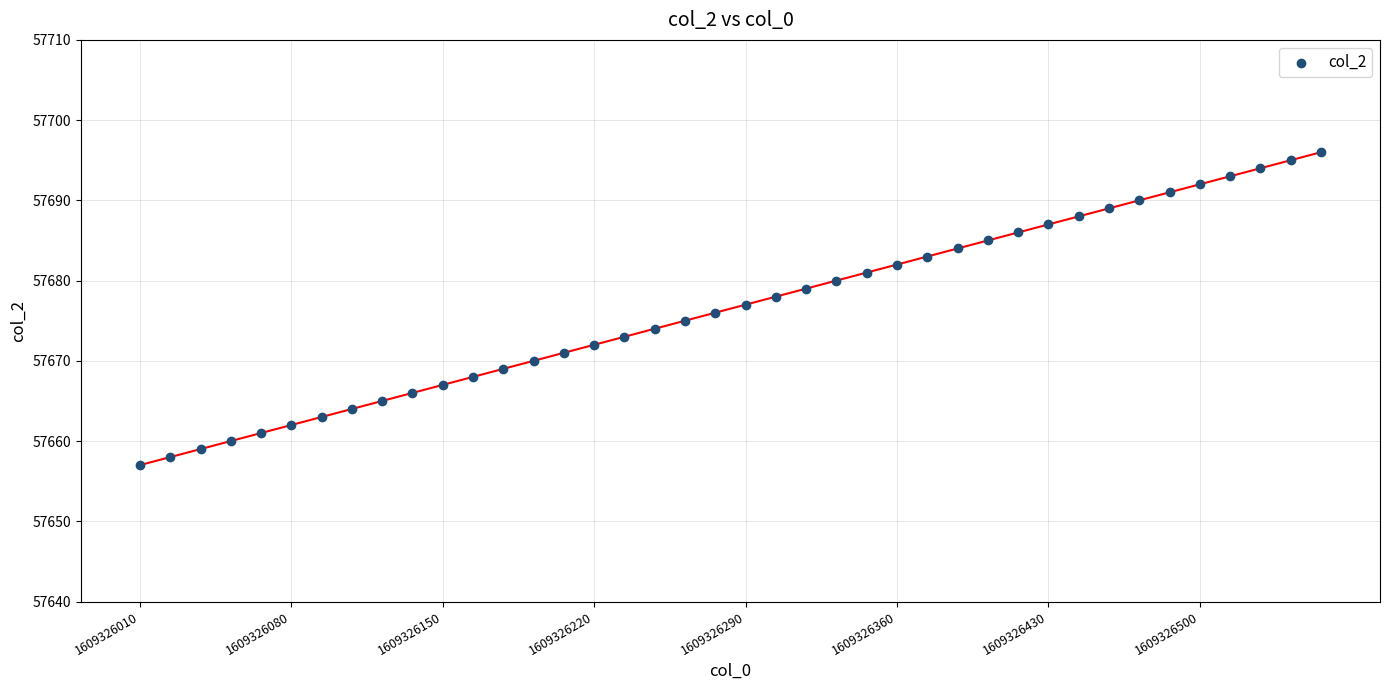

What is the range of Y values (max minus min)?

39